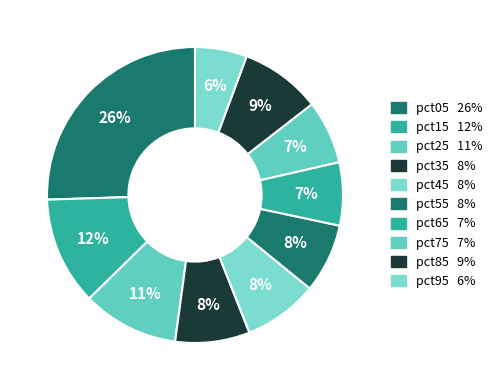

Is it true that pct35 is 8% of the pie?

True